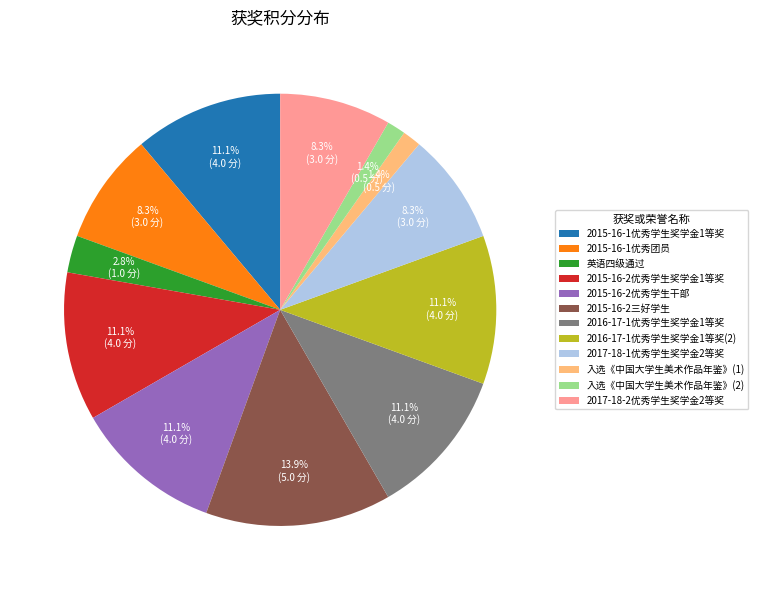

How many slices are in this pie chart?

12